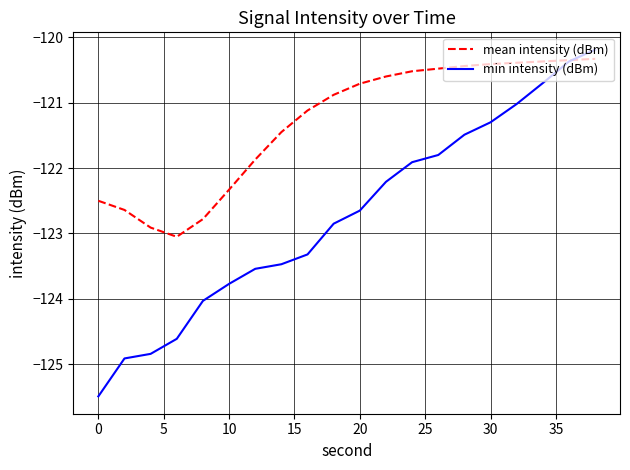

Which series has the widest spread of values?

min intensity (dBm)